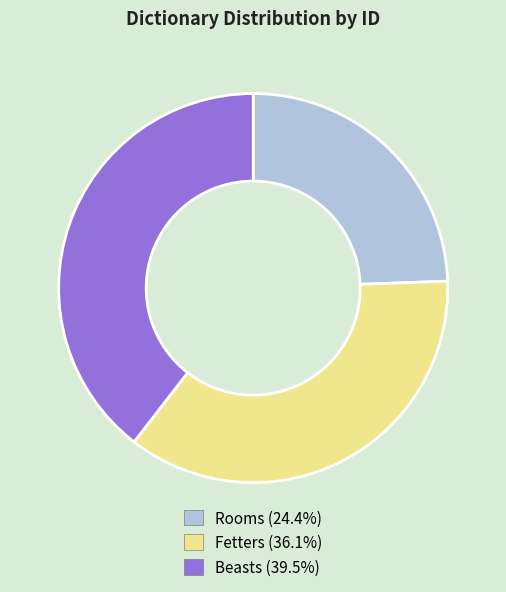

Count the number of slices in the pie.

3